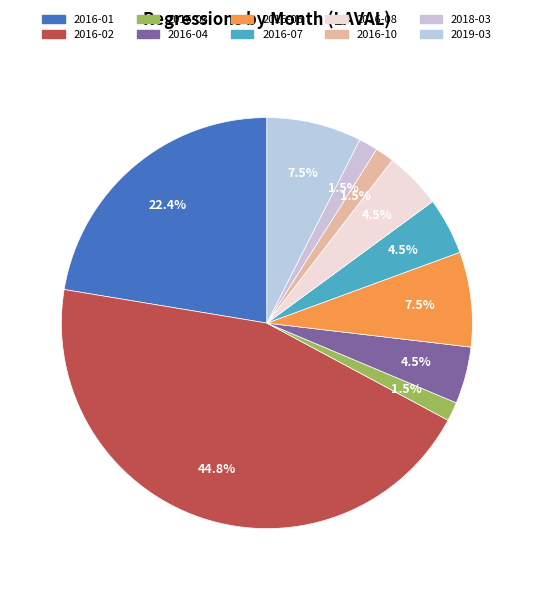

How many slices are in this pie chart?

10